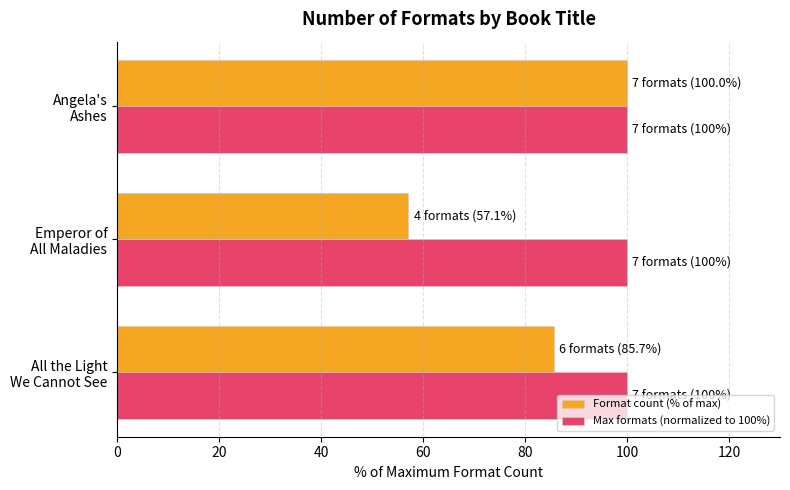

What is the greatest value displayed?

100.0